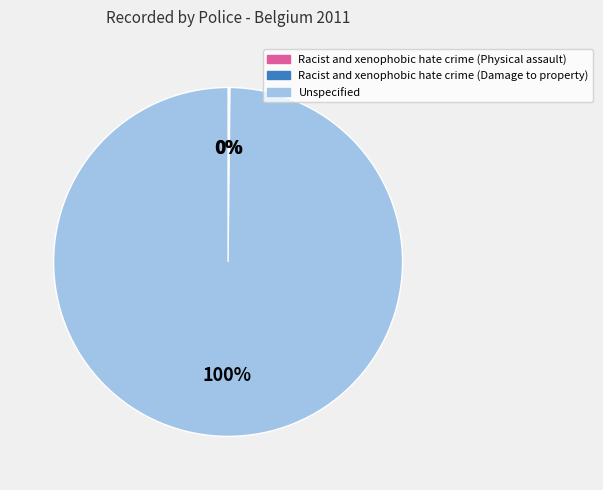

Which slice represents more than half of the pie?

Unspecified